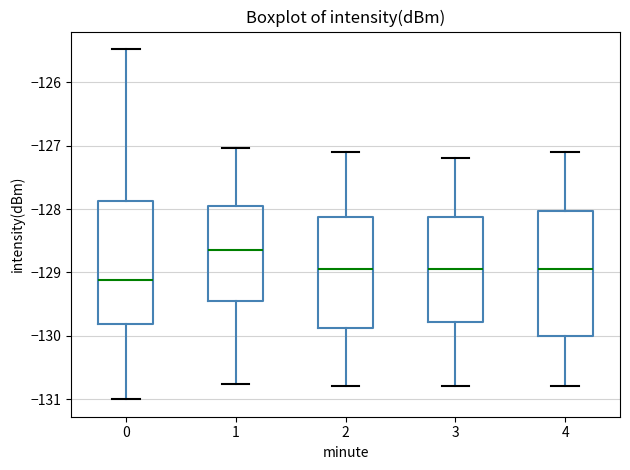

Reading left to right, read every box against the y-axis: the position of its median line, the range the box covers, and the ends of its whiskers. The values are not printed on the chart, so give them approximately, as read against the axis.

0: median -129.1, box -129.8 to -127.9, whiskers -131.0 to -125.5
1: median -128.6, box -129.4 to -127.9, whiskers -130.8 to -127.0
2: median -128.9, box -129.9 to -128.1, whiskers -130.8 to -127.1
3: median -128.9, box -129.8 to -128.1, whiskers -130.8 to -127.2
4: median -128.9, box -130.0 to -128.0, whiskers -130.8 to -127.1